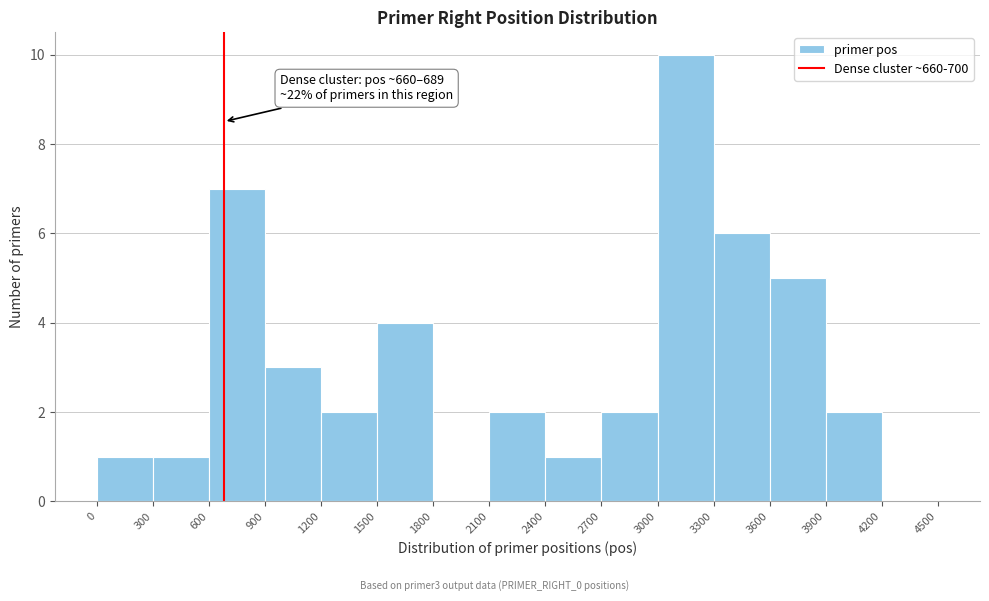

Which range on the x-axis has the tallest bar?

3000 to 3300